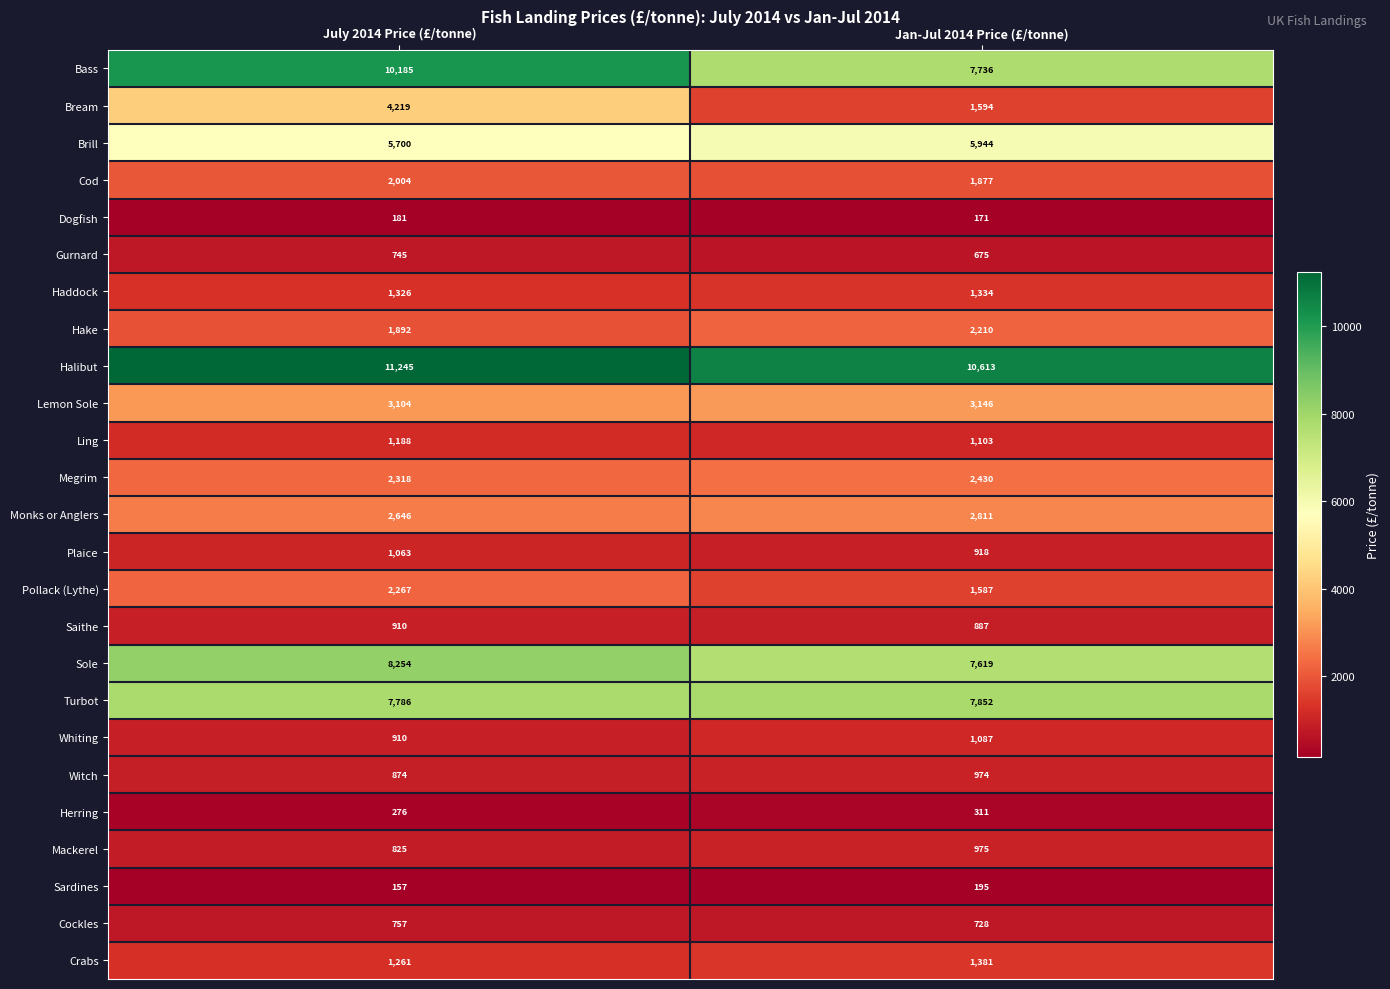

At how many categories does at least one series exceed 7314?

2